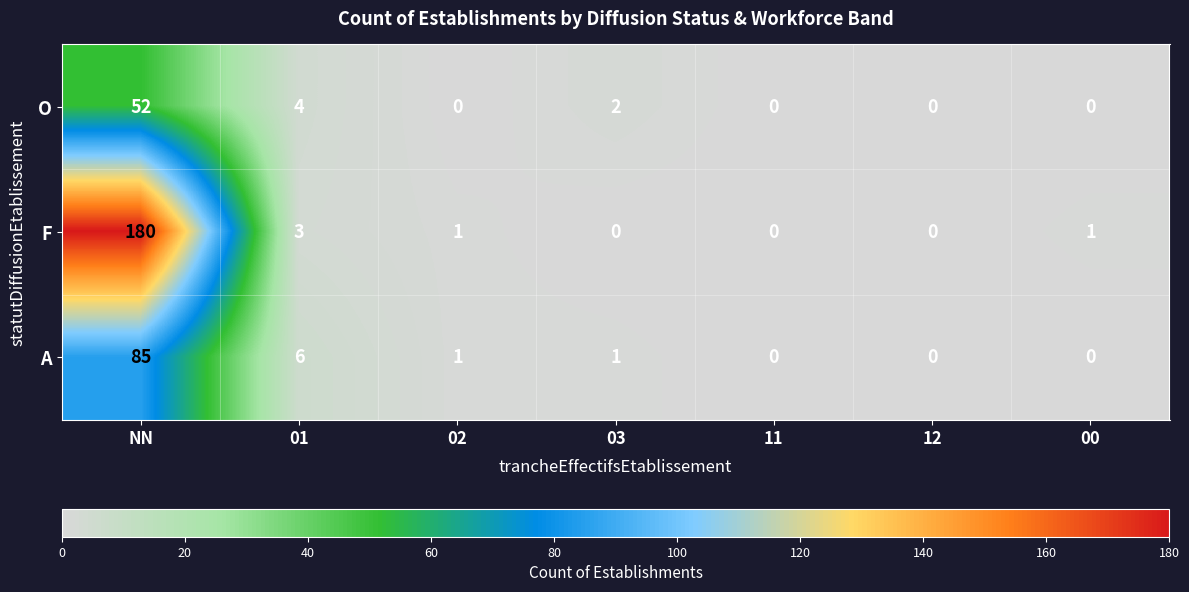

At which category is the sum across all series the highest?

NN